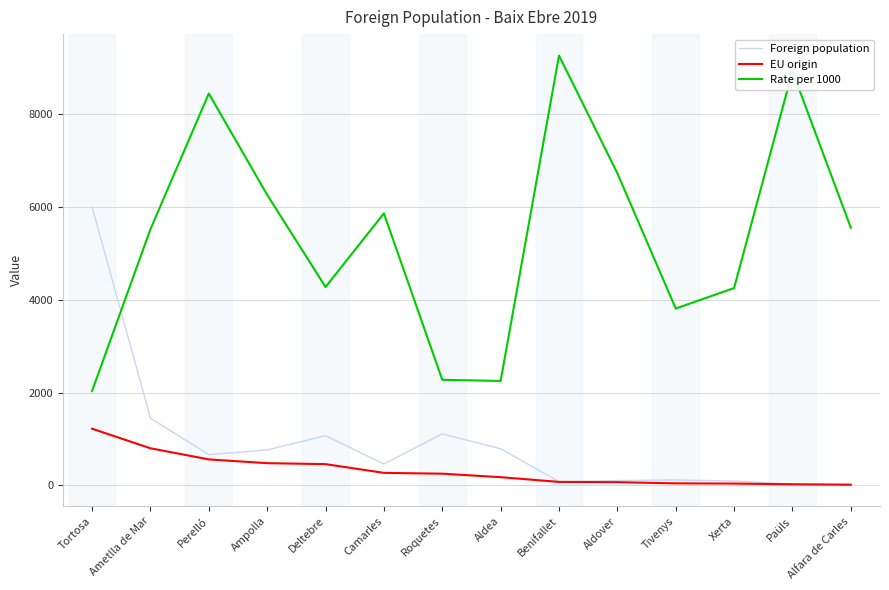

Rank the series by their maximum value, from lowest to highest.

EU origin, Foreign population, Rate per 1000